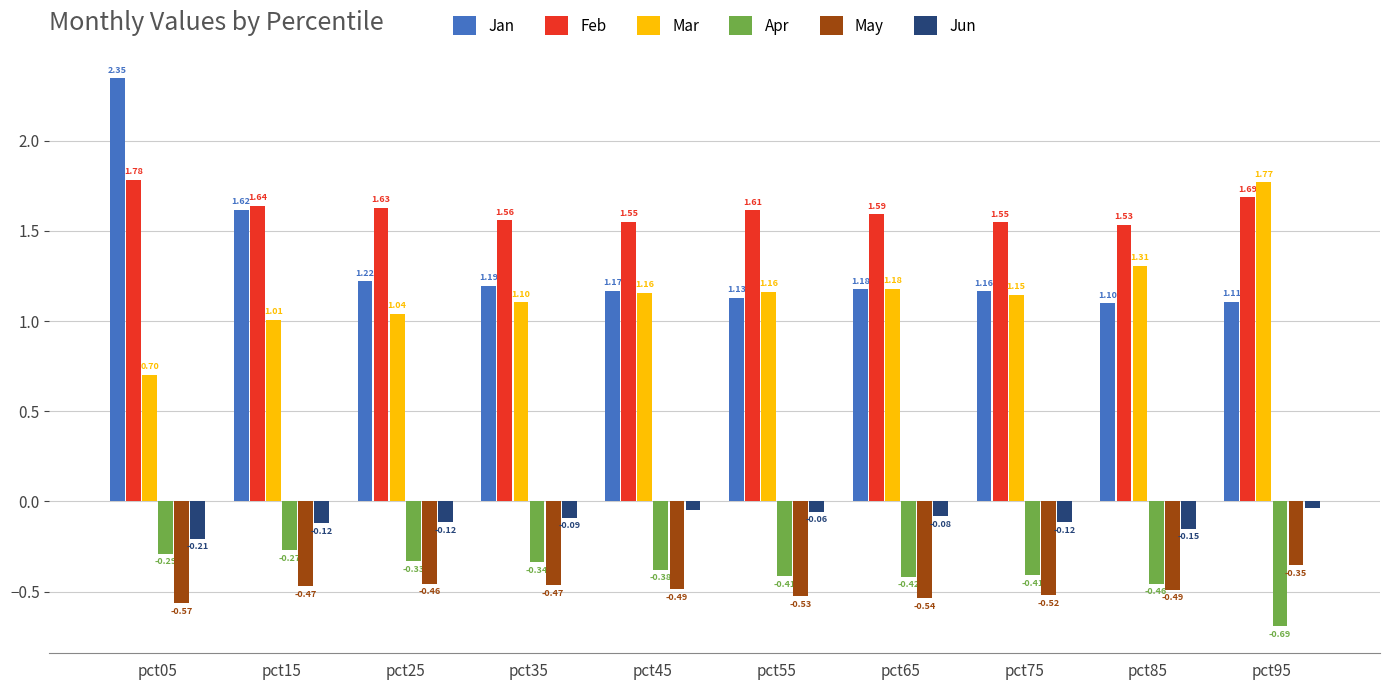

Which series has the largest total across all categories?

Feb